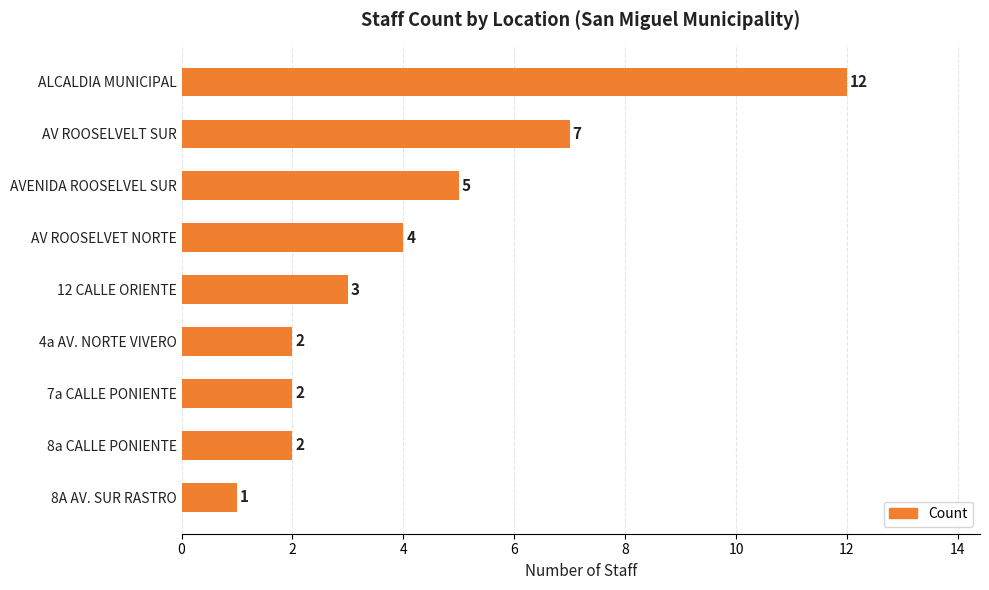

Which label corresponds to the smallest value in the chart?

8A AV. SUR RASTRO